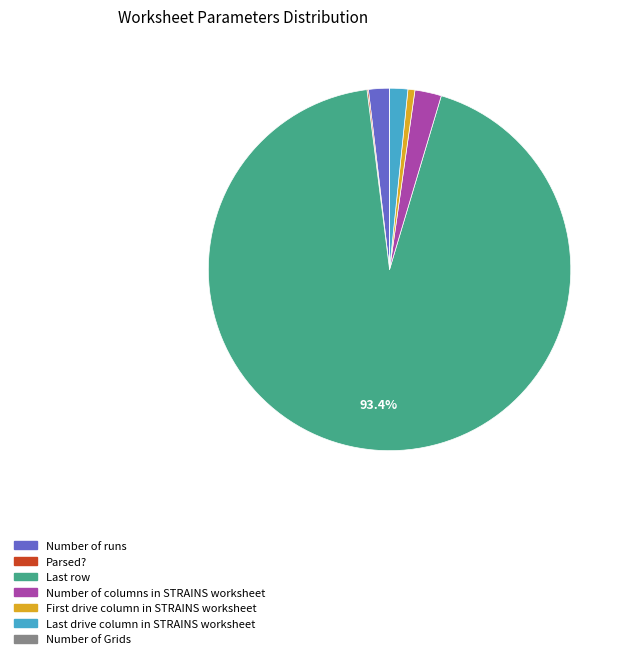

Which category has the biggest portion of the pie?

Last row